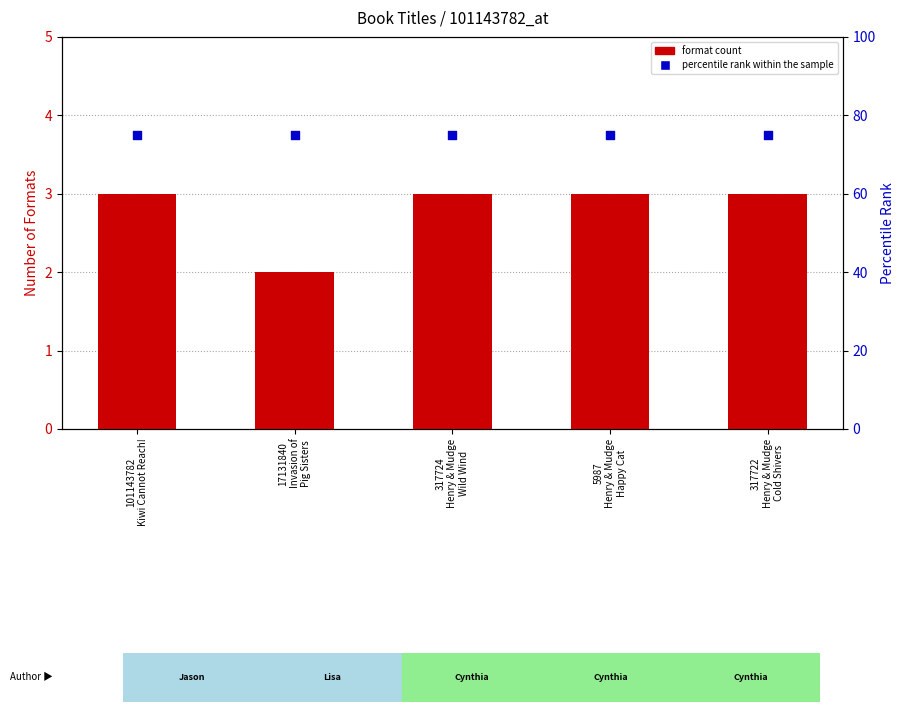

What is the total value across all series at 5987
Henry & Mudge
Happy Cat?

78